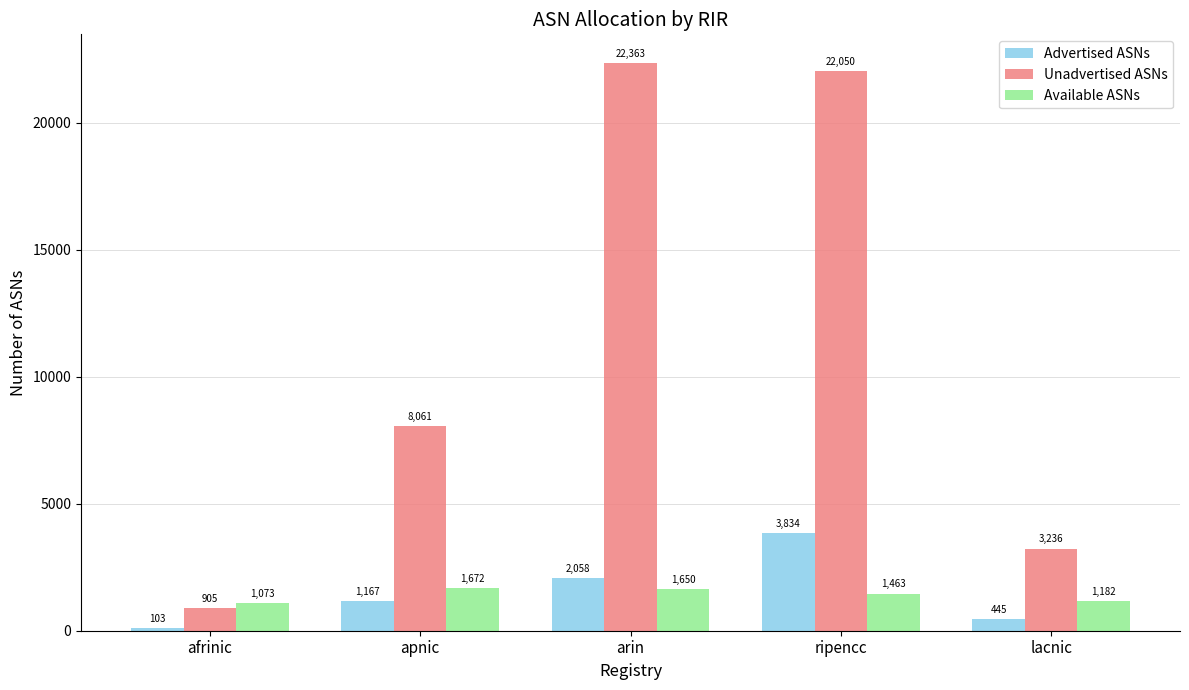

At which label does Available ASNs first exceed 1463?

apnic